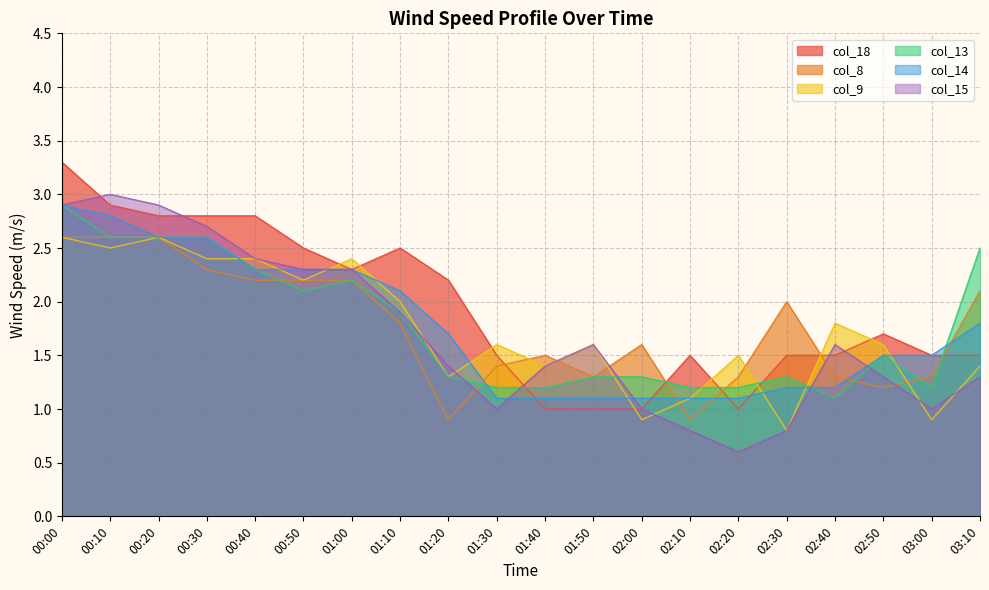

What is the average value of the col_14 series?

1.8